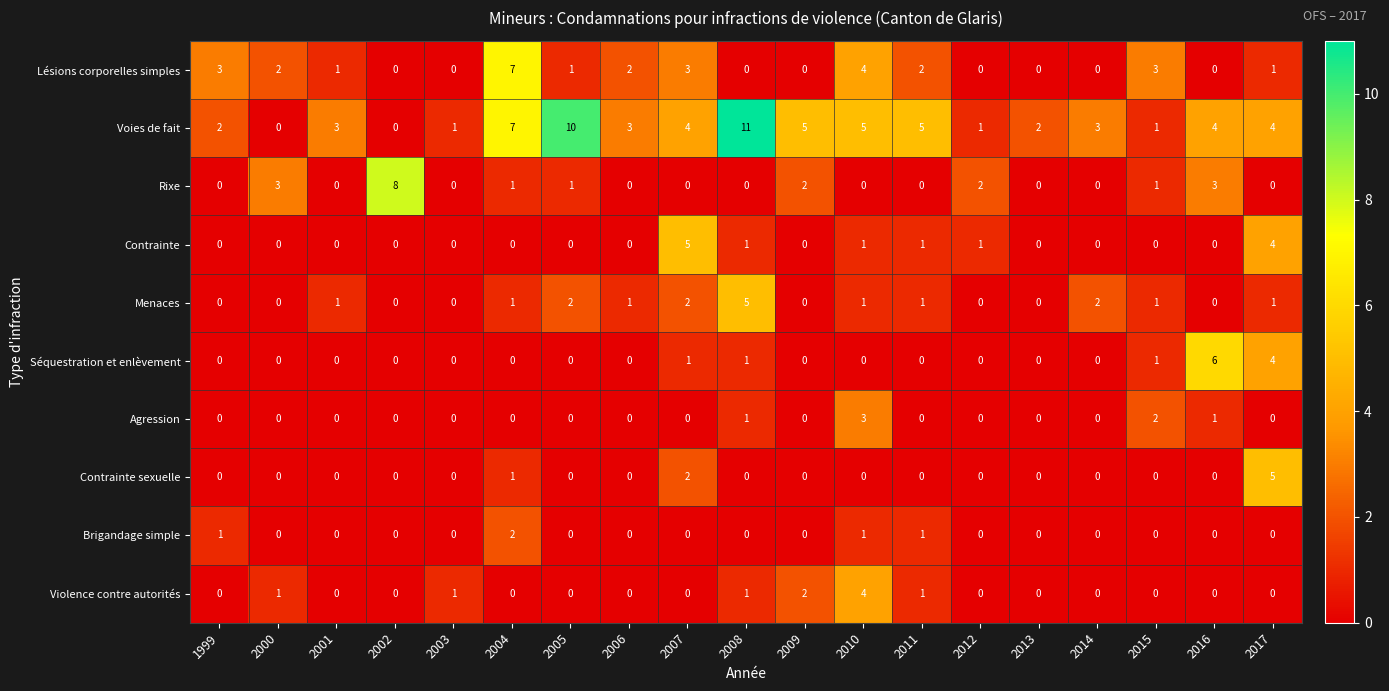

What is the difference between the maximum and minimum values in the Séquestration et enlèvement series?

6